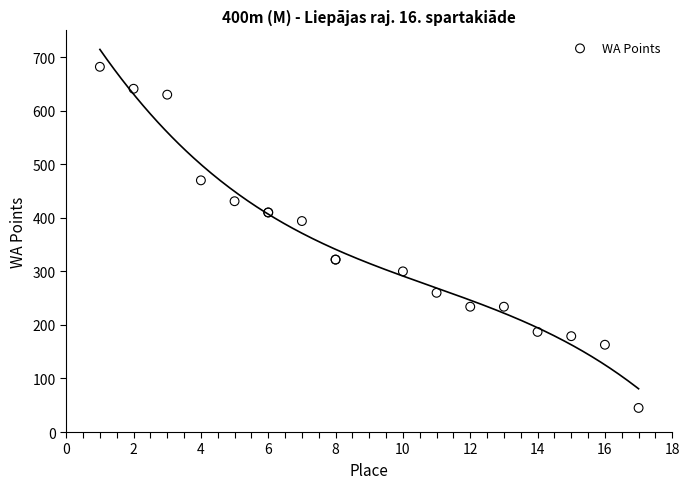

What Y value in the scatter plot is closest to 363?

394